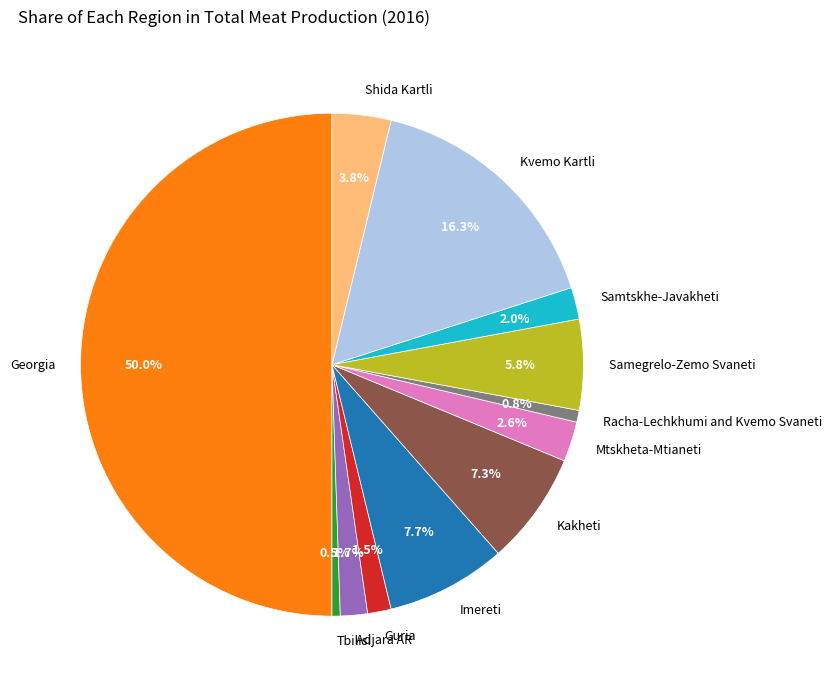

What portion of the pie excludes Racha-Lechkhumi and Kvemo Svaneti?

99.2%